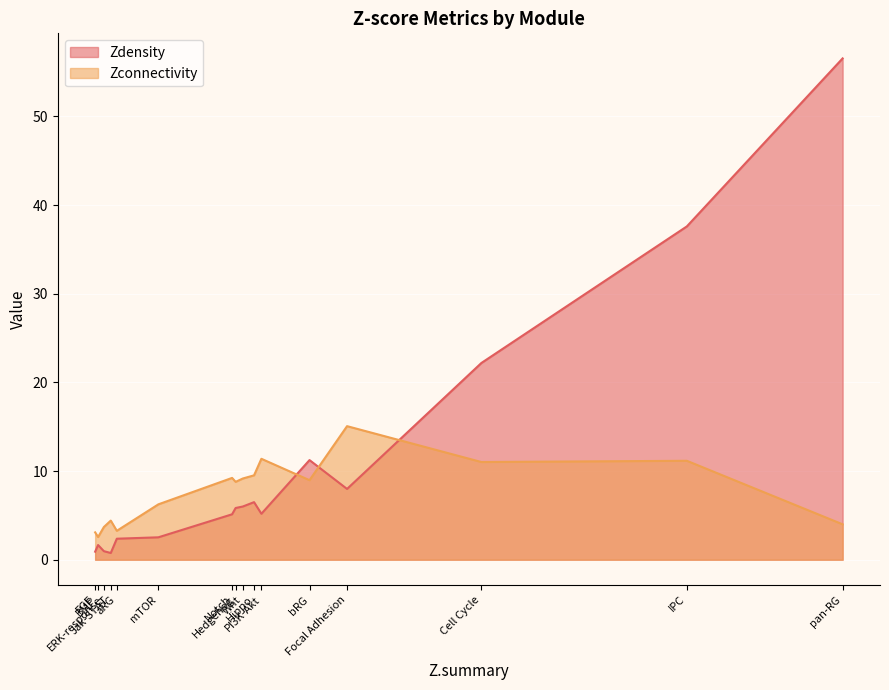

List the labels in order of Zdensity value, largest first.

pan-RG, IPC, Cell Cycle, bRG, Focal Adhesion, Hippo, Wnt, Hedgehog, PI3K-Akt, Notch, mTOR, aRG, BMP, ERK-response, FGF, Jak-STAT